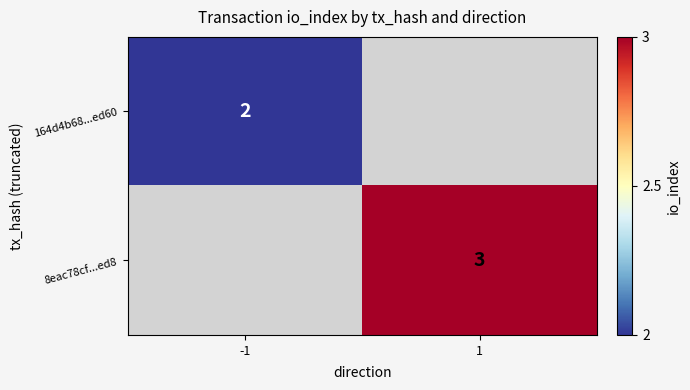

At how many categories does at least one series exceed 2?

1